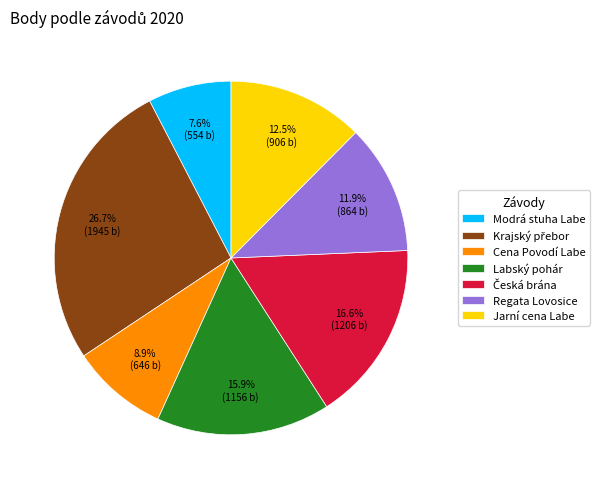

Does Modrá stuha Labe represent more than half of the total?

No